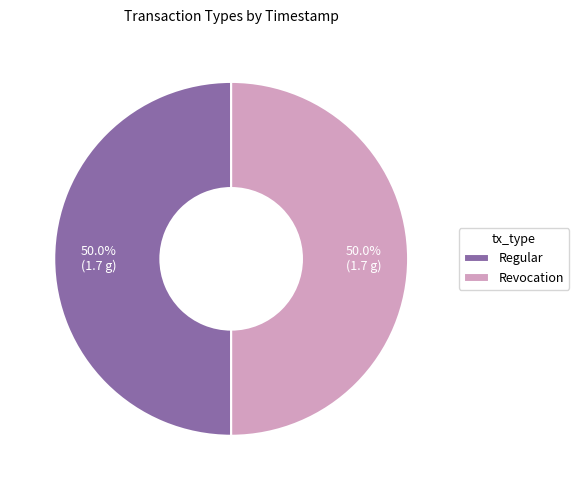

What is the ratio of the value at Regular to the value at Revocation?

1.0